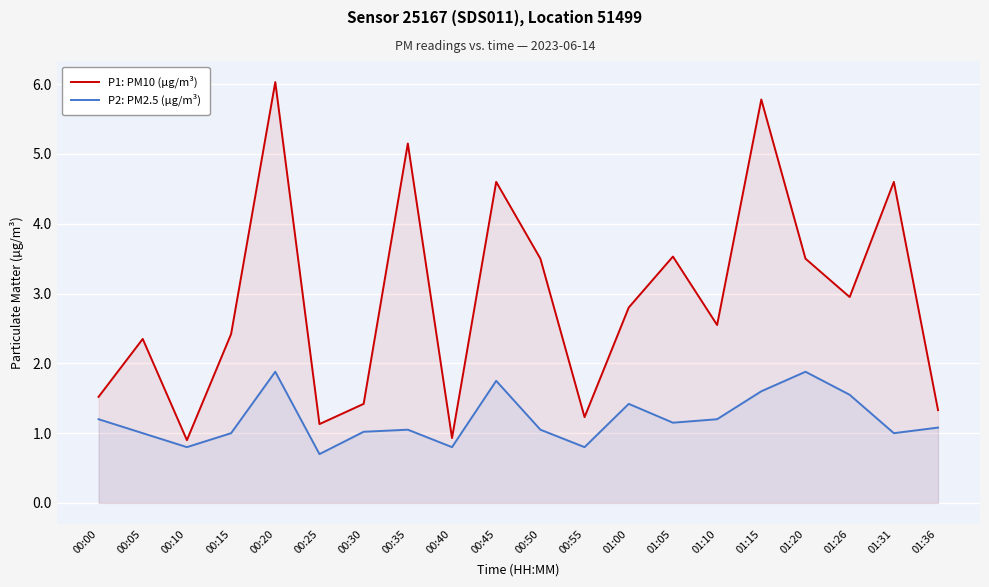

Which series changed the most between 00:30 and 00:55?

P2: PM2.5 (µg/m³)